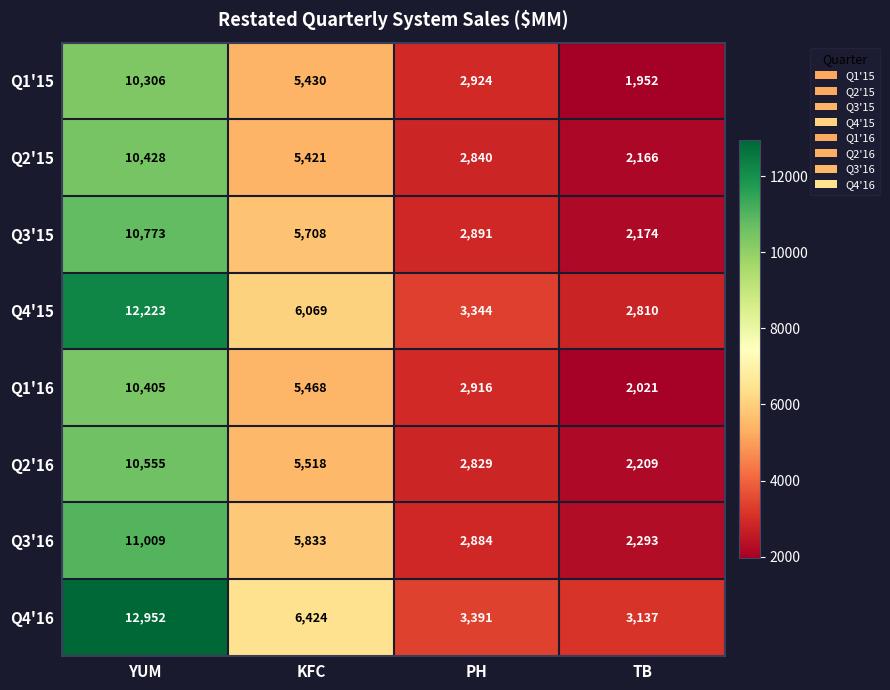

Which series has the widest spread of values?

Q4'16